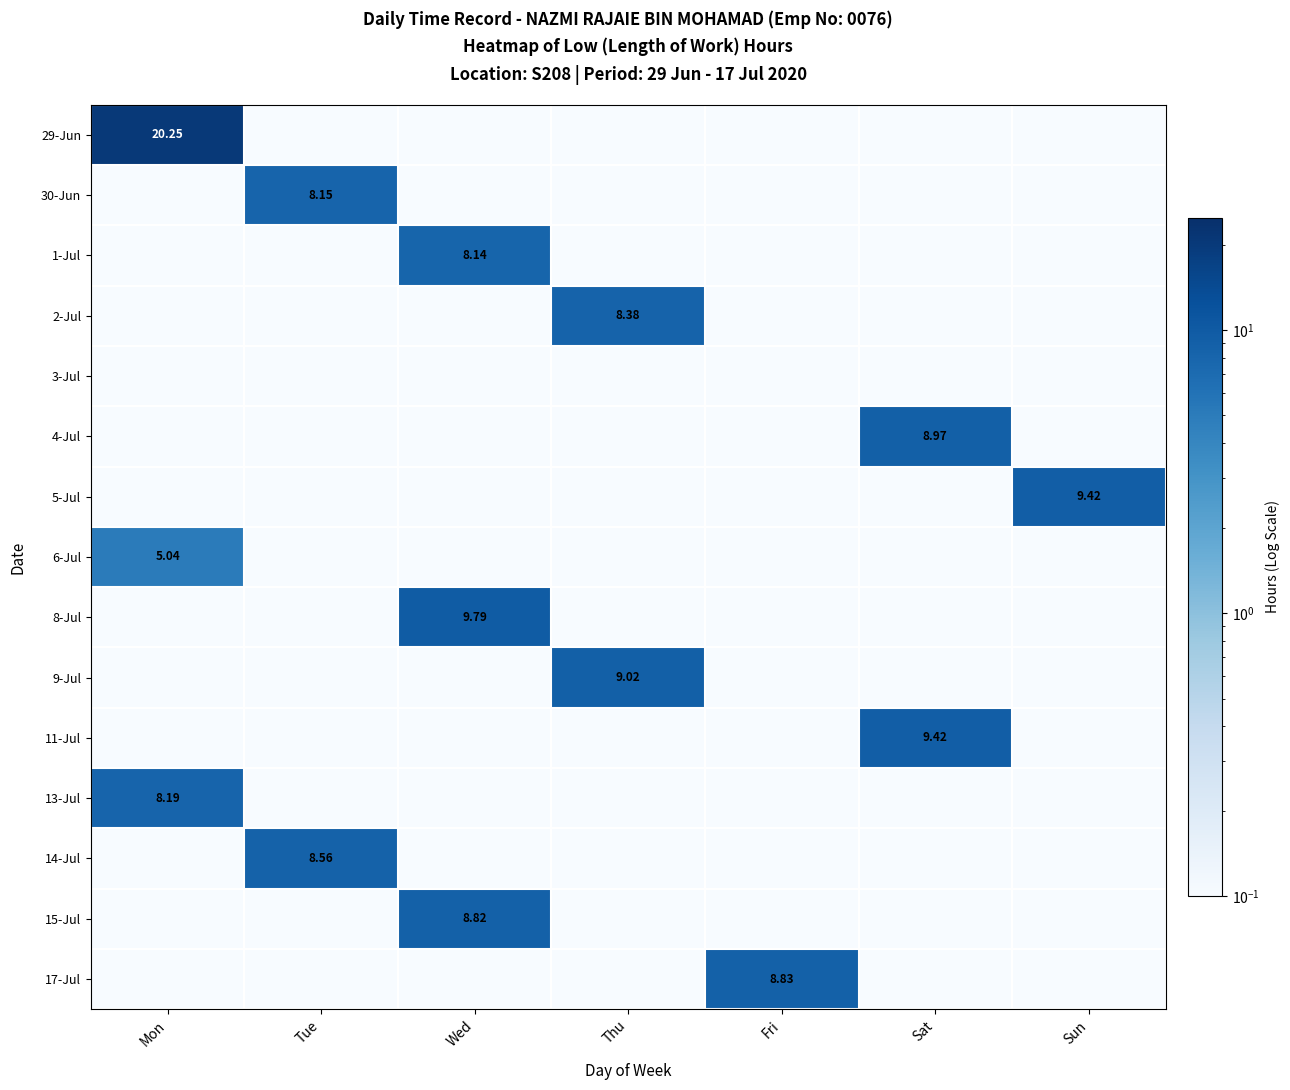

Which series has the largest range (max minus min)?

29-Jun